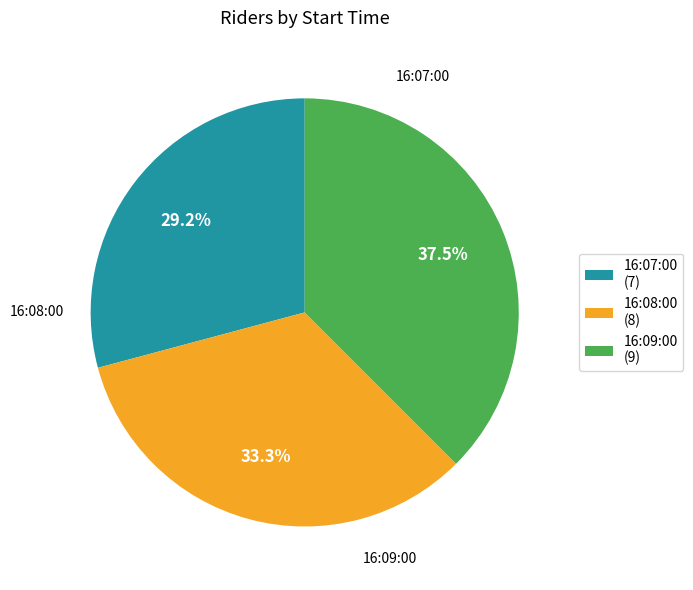

Is it true that 16:08:00 is 24% of the pie?

False